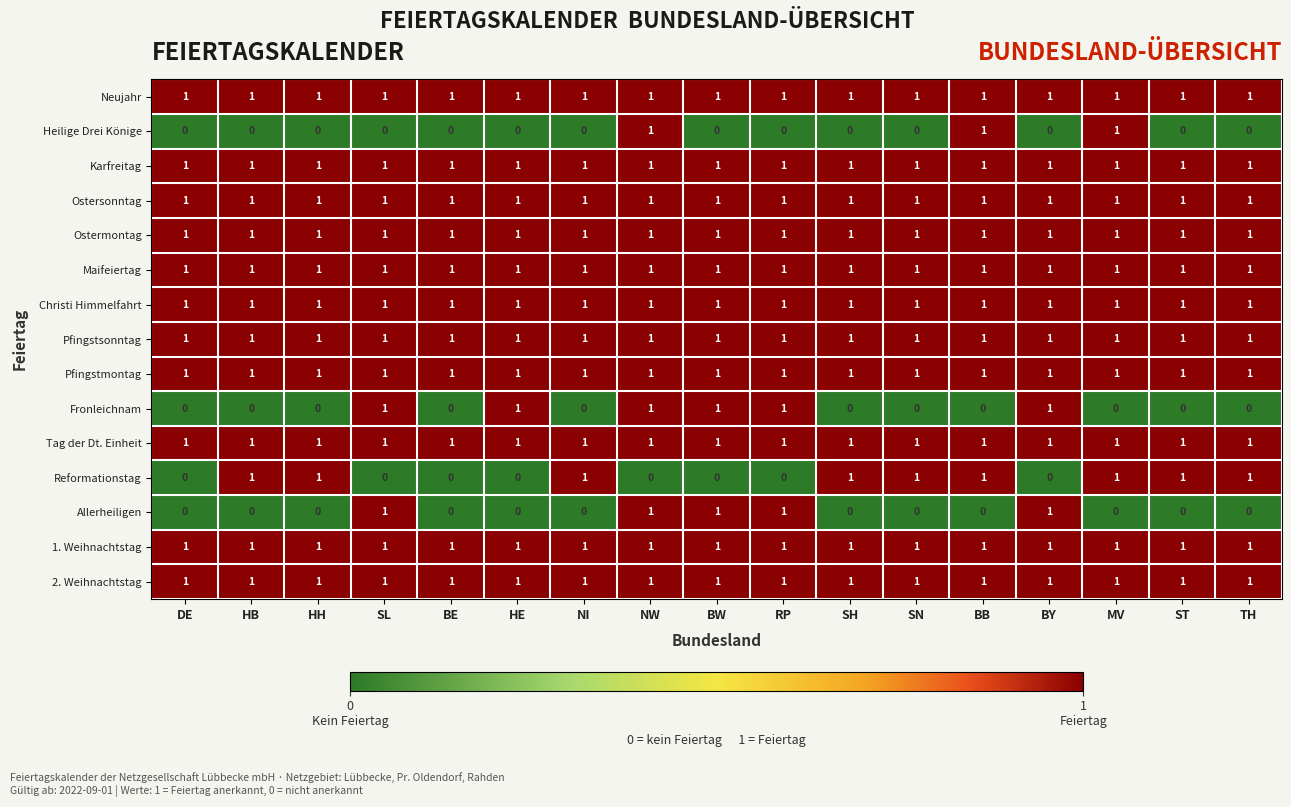

At how many categories does at least one series exceed 0?

17